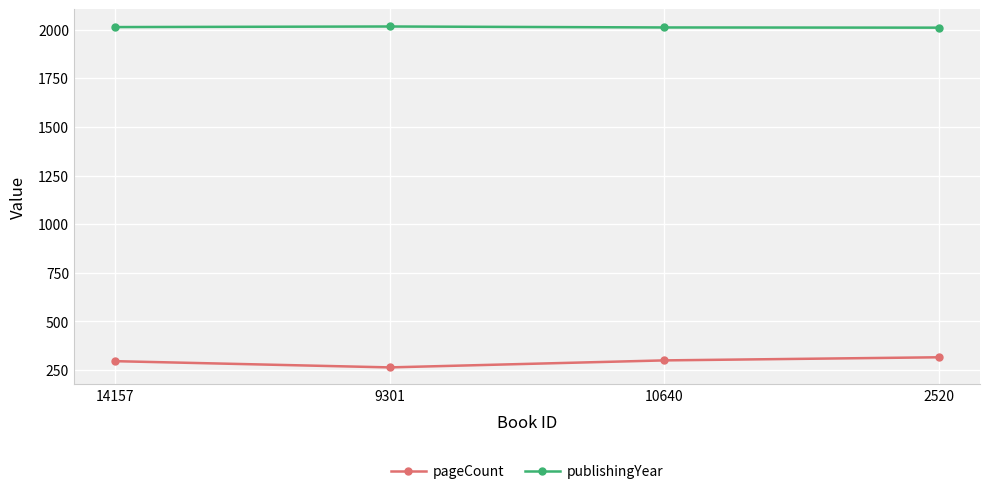

In publishingYear, how many points are higher than both neighbors (excluding endpoints)?

1